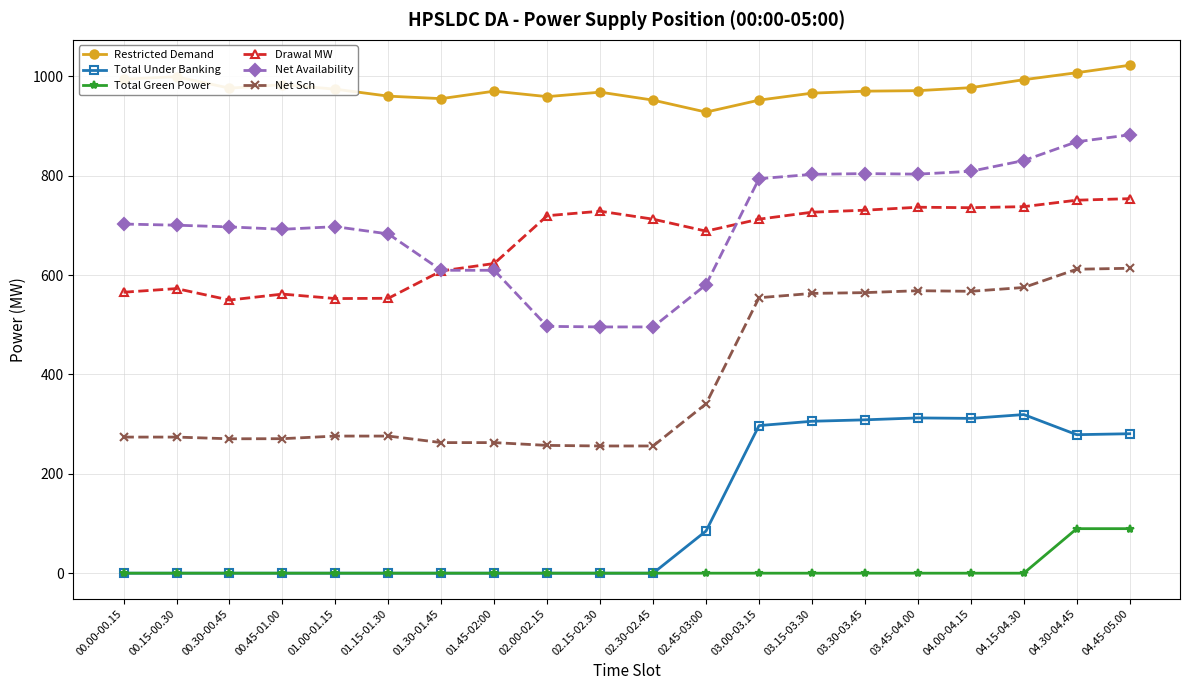

At how many categories does at least one series exceed 811?

20